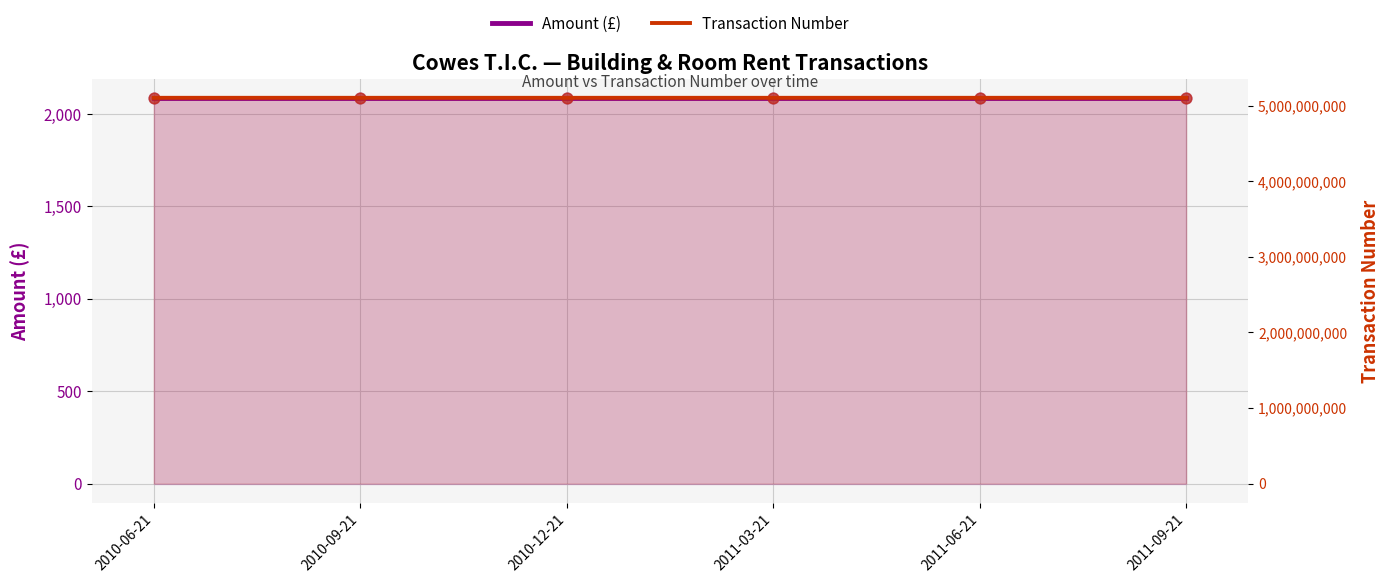

Which series reaches the minimum Y coordinate?

Amount (£)